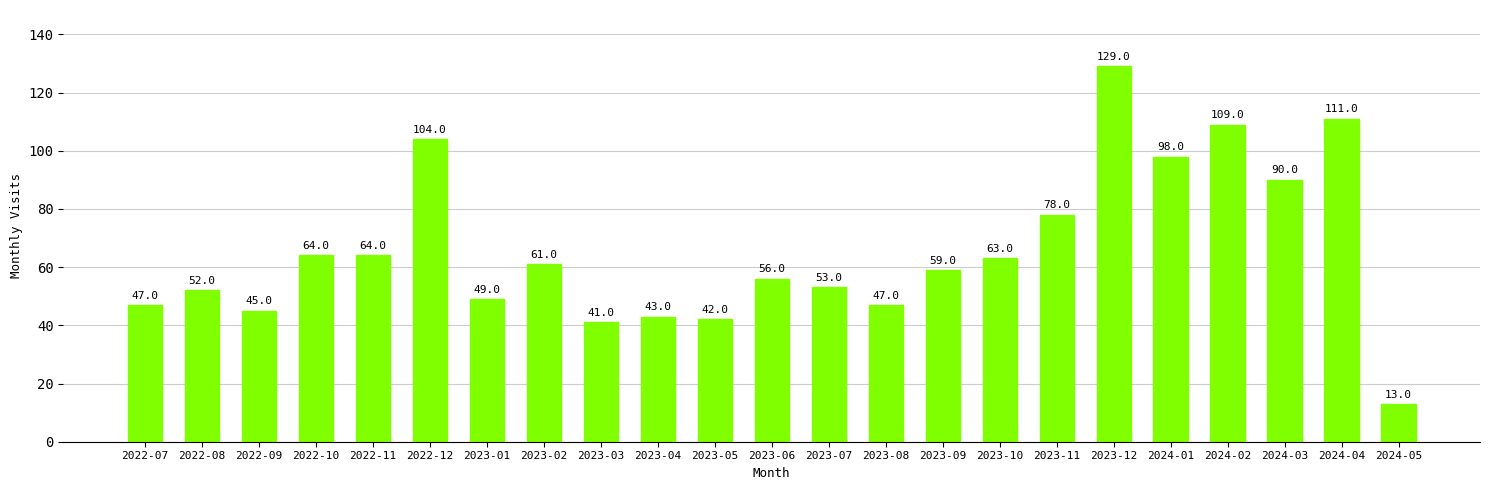

At which label does the data first exceed 59?

2022-10